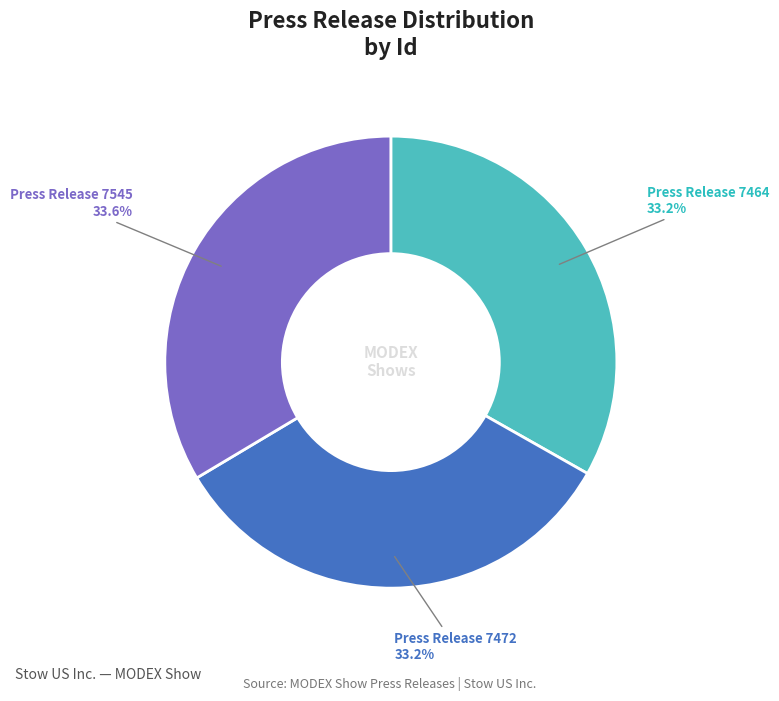

Does any single category account for the majority?

No